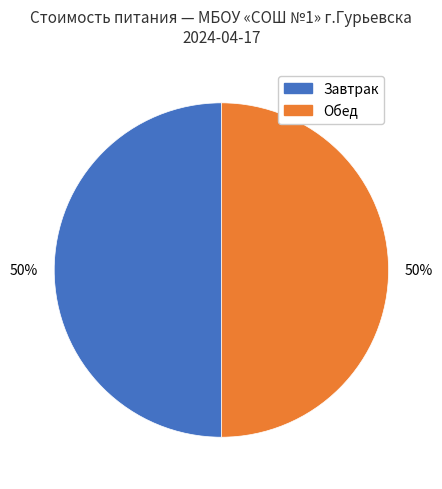

To the nearest percent, what is the average slice percentage?

50%